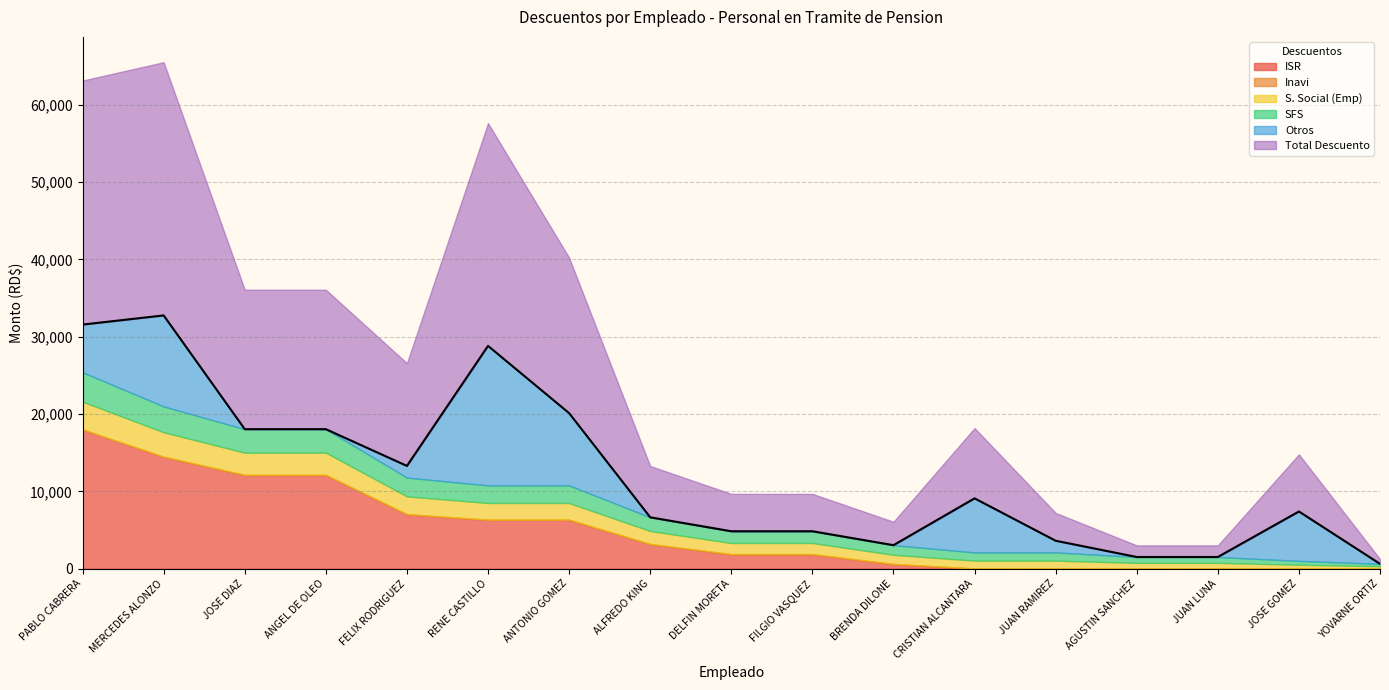

Reading left to right, what are all the values shown in this chart?

ISR: 17986.1	14457.7	12105.4	12105.4	7022.8	6309.4	6309.4	3166.7	1854.0	1854.0	583.8	0.0	0.0	0.0	0.0	0.0	0.0
Inavi: 25.0	25.0	25.0	25.0	25.0	25.0	25.0	25.0	25.0	25.0	25.0	25.0	25.0	25.0	25.0	25.0	25.0
S. Social (Emp): 3587.5	3157.0	2870.0	2870.0	2296.0	2152.5	2152.5	1673.2	1435.0	1435.0	1176.7	1004.5	1004.5	717.5	717.5	473.6	287.0
SFS: 3800.0	3344.0	3040.0	3040.0	2432.0	2280.0	2280.0	1772.3	1520.0	1520.0	1246.4	1064.0	1064.0	760.0	760.0	501.6	304.0
Otros: 6171.9	11772.3	0.0	0.0	1512.5	18046.2	9347.2	0.0	0.0	0.0	0.0	6996.5	1512.5	0.0	0.0	6392.1	0.0
Total Descuento: 31570.5	32756.0	18040.4	18040.4	13288.3	28813.1	20114.1	6637.3	4834.0	4834.0	3031.9	9090.0	3605.9	1502.5	1502.5	7392.3	616.0